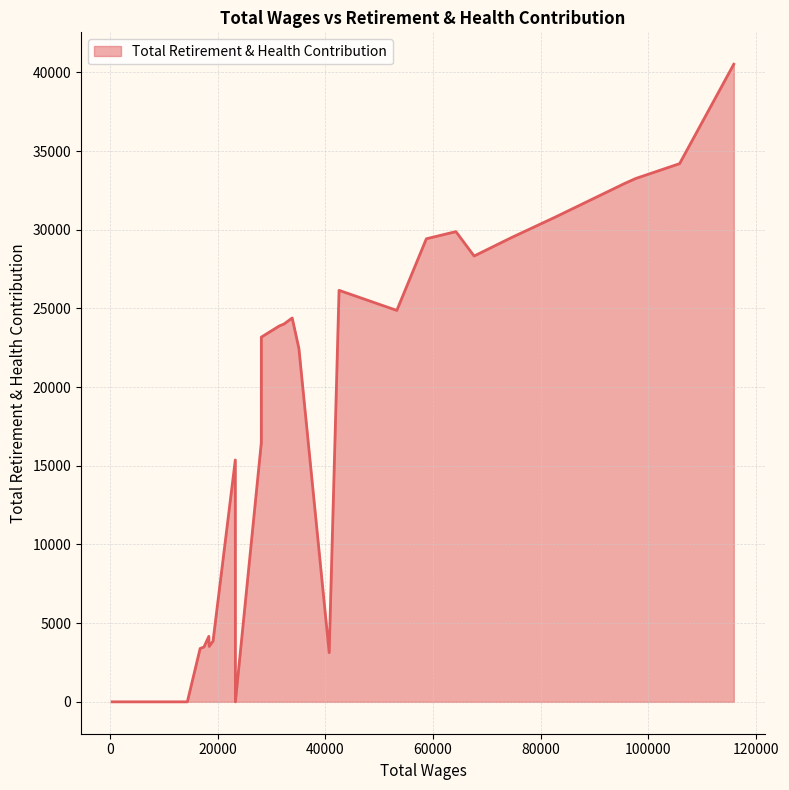

What is the average value?

18257